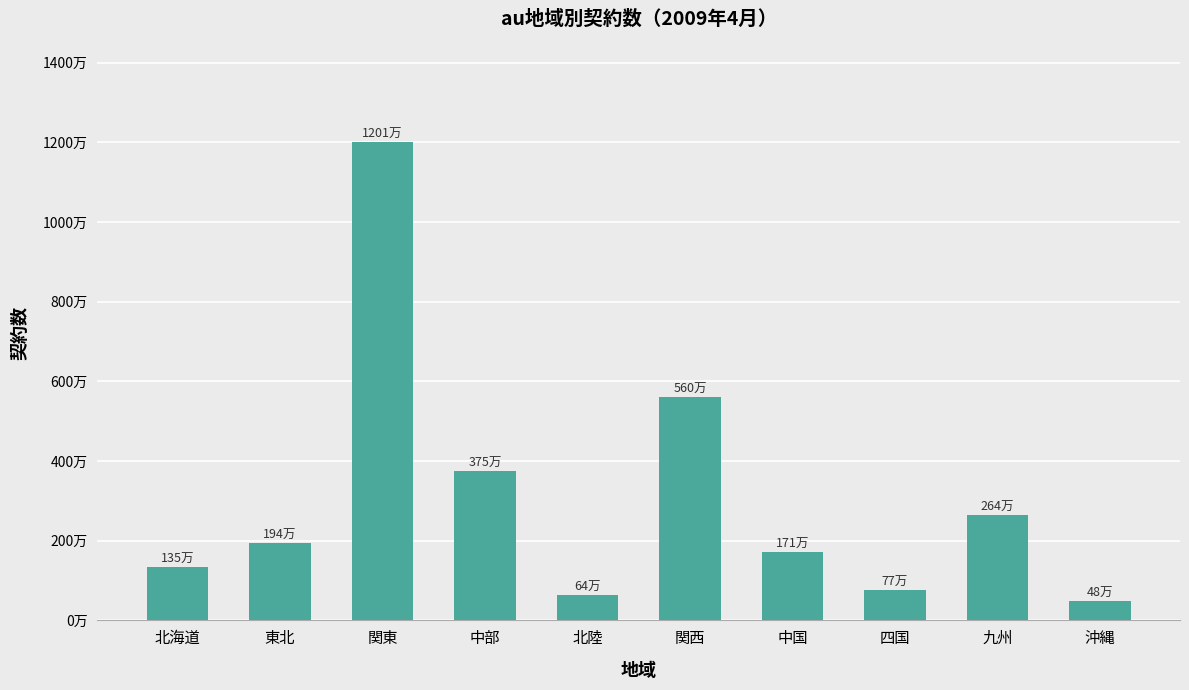

What is the maximum value shown in the chart?

12012500